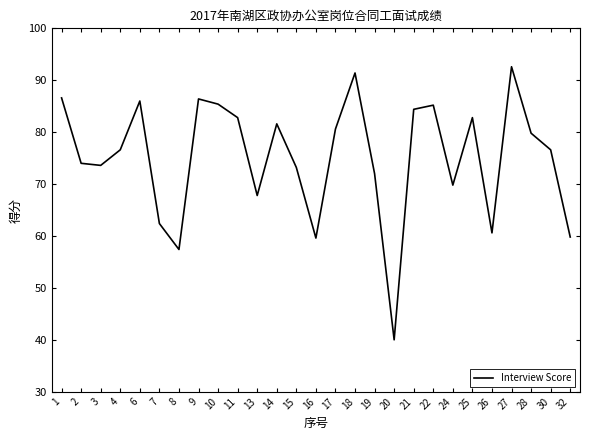

What is the difference between the maximum and minimum values?

52.6